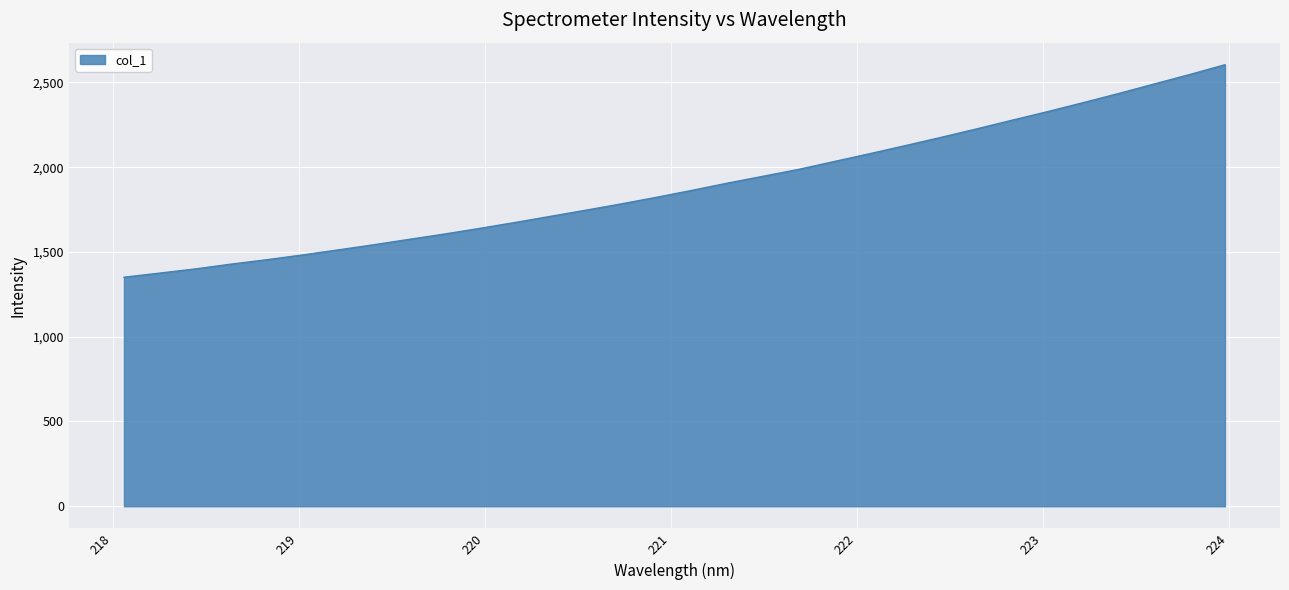

What is the greatest value displayed?

2604.7